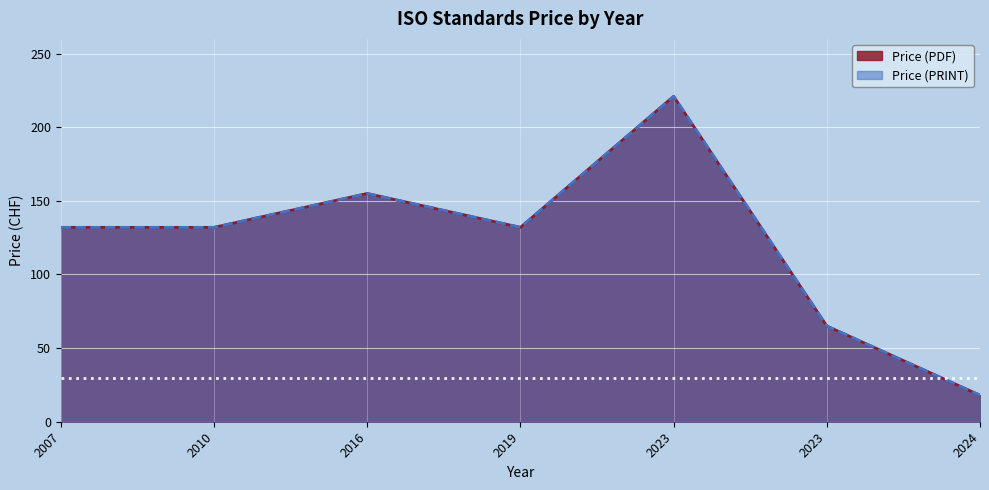

What is the maximum value shown in the chart?

221